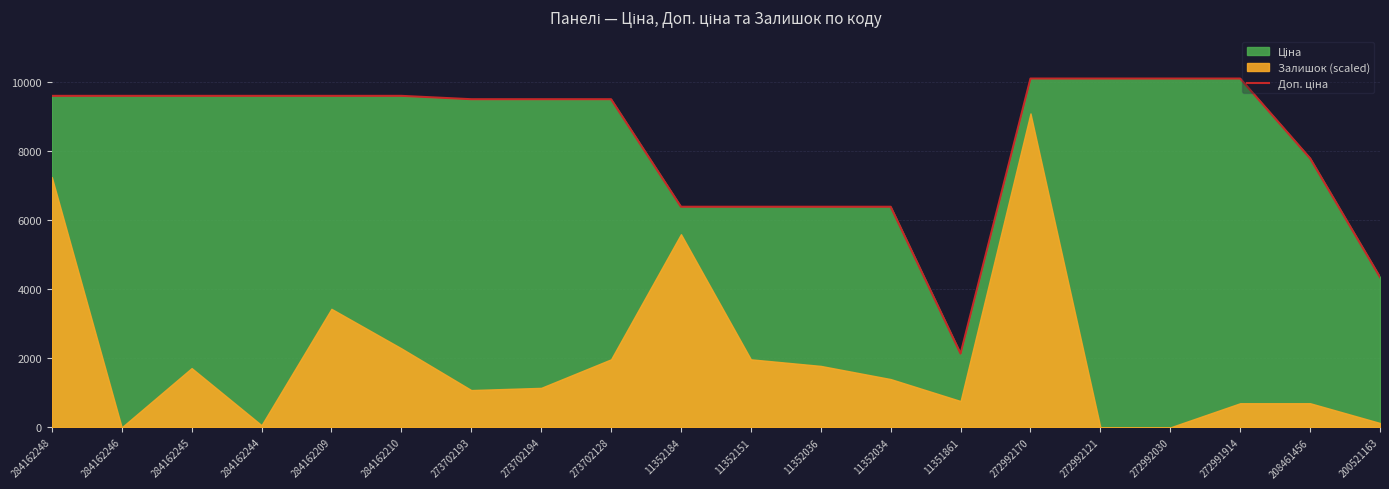

Read the value at 11352036.

6378.9